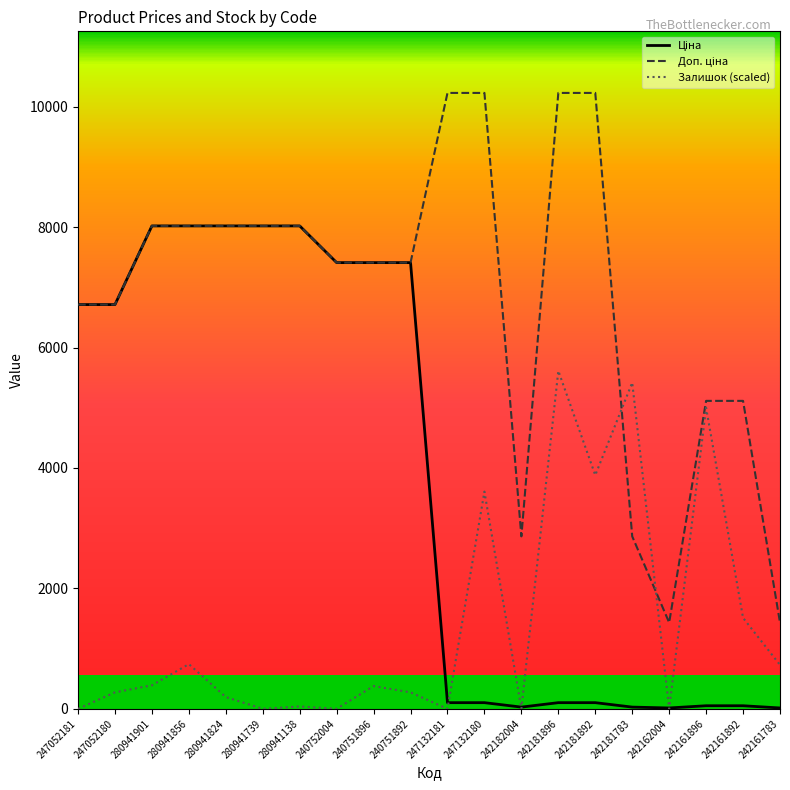

What is the spread (max minus min) of values at 280941739?

8019.3